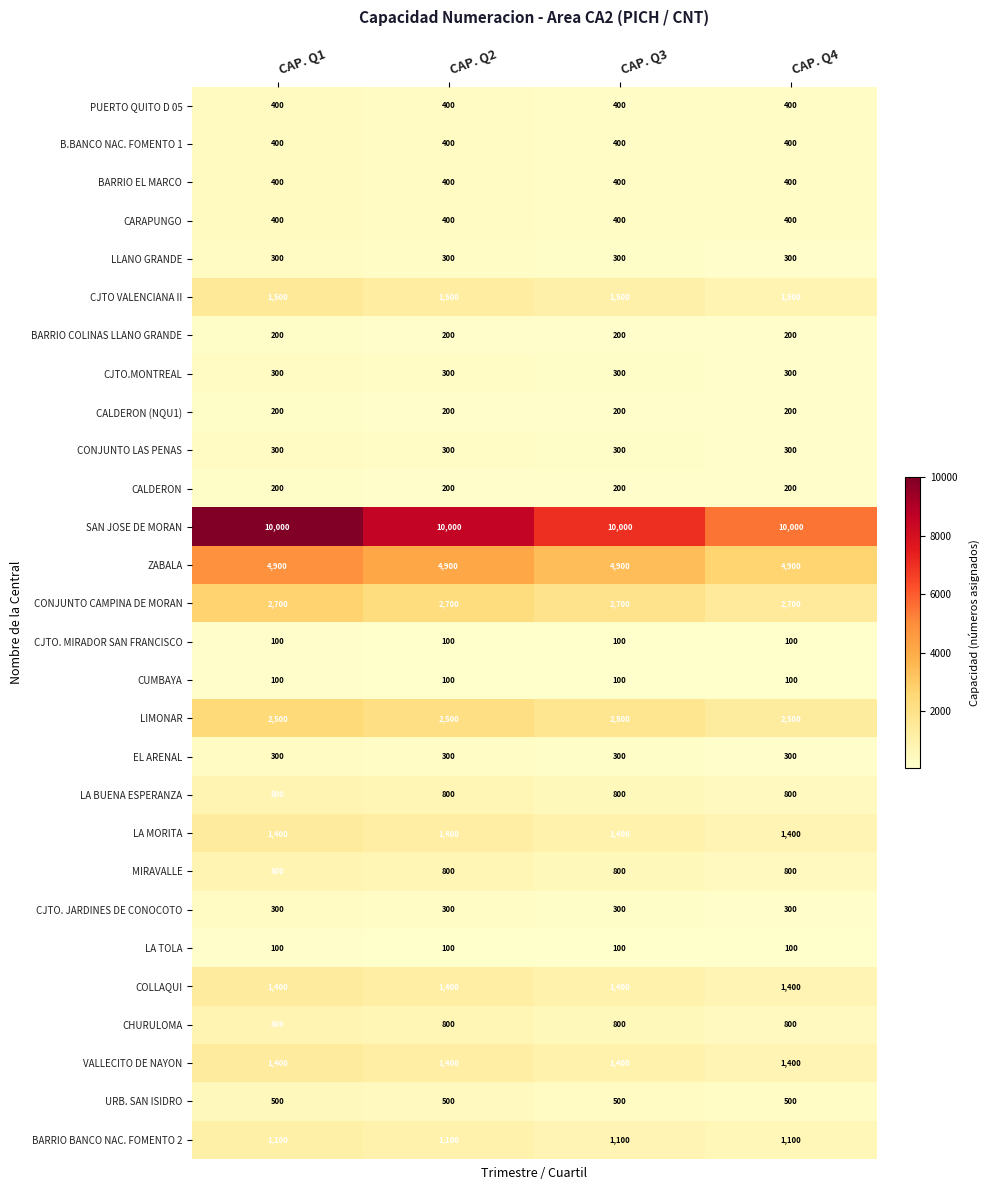

What is the sum of all B.BANCO NAC. FOMENTO 1 values?

1600